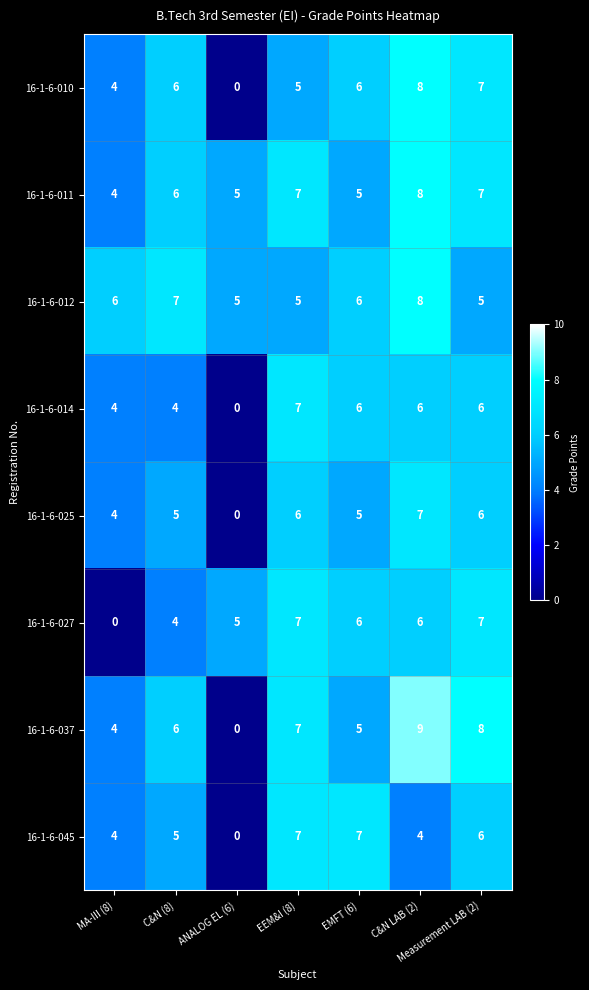

What is the average value of the 16-1-6-011 series?

6